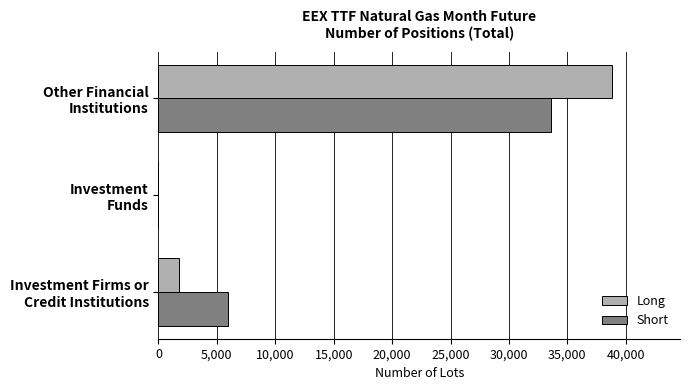

How many distinct data groups are displayed?

2